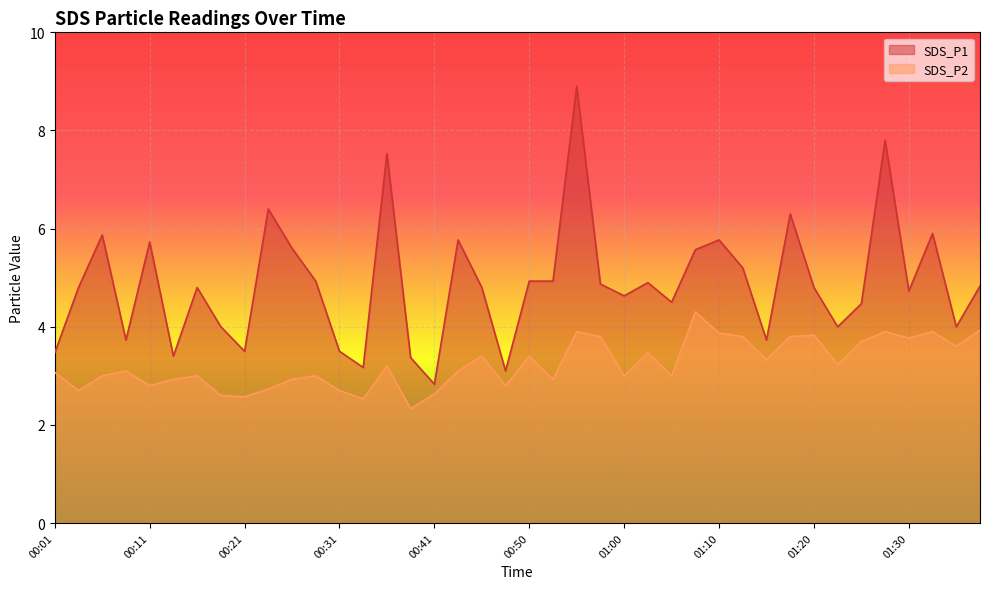

Which series has the widest spread of values?

SDS_P1